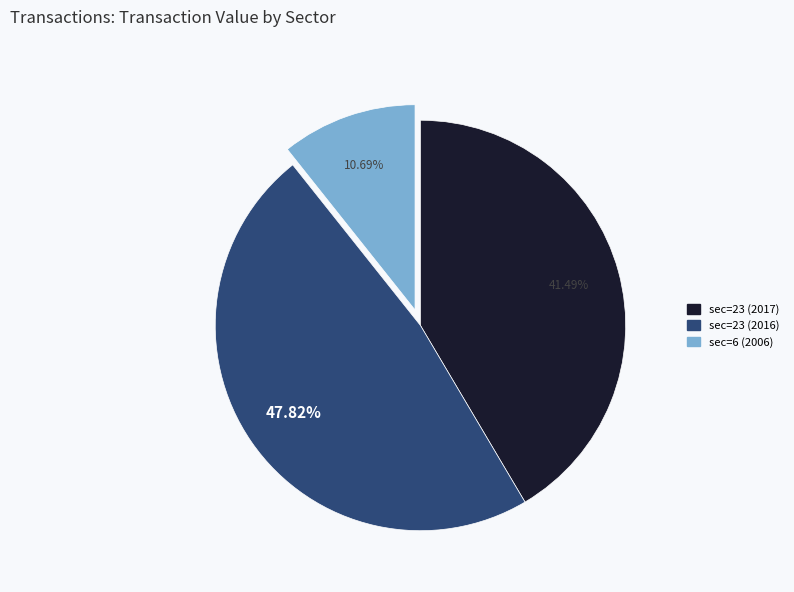

To the nearest percent, what is the average slice percentage?

33%